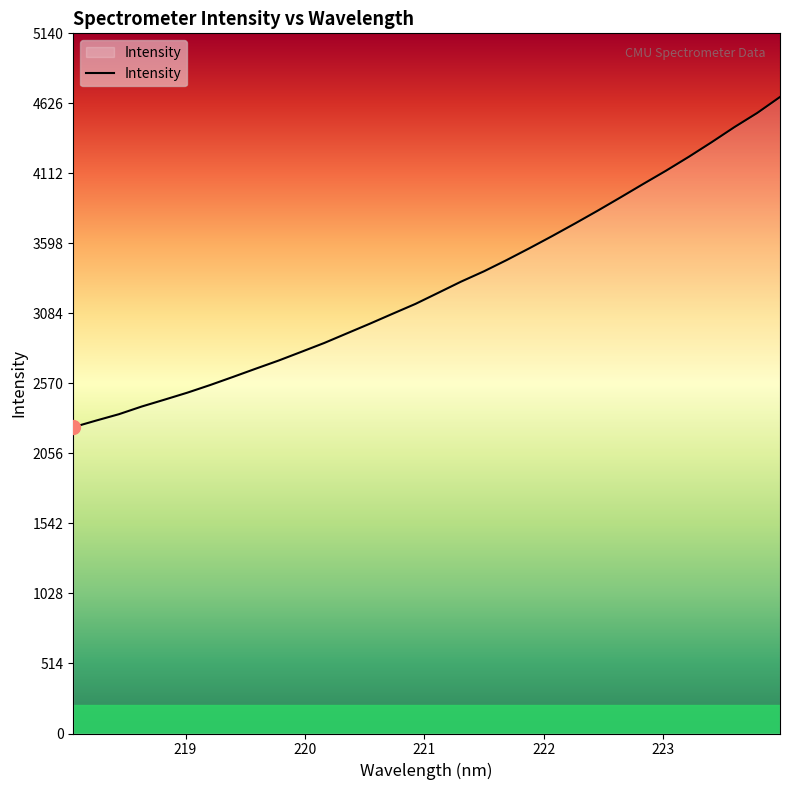

What is the difference between the maximum and minimum values?

2424.0